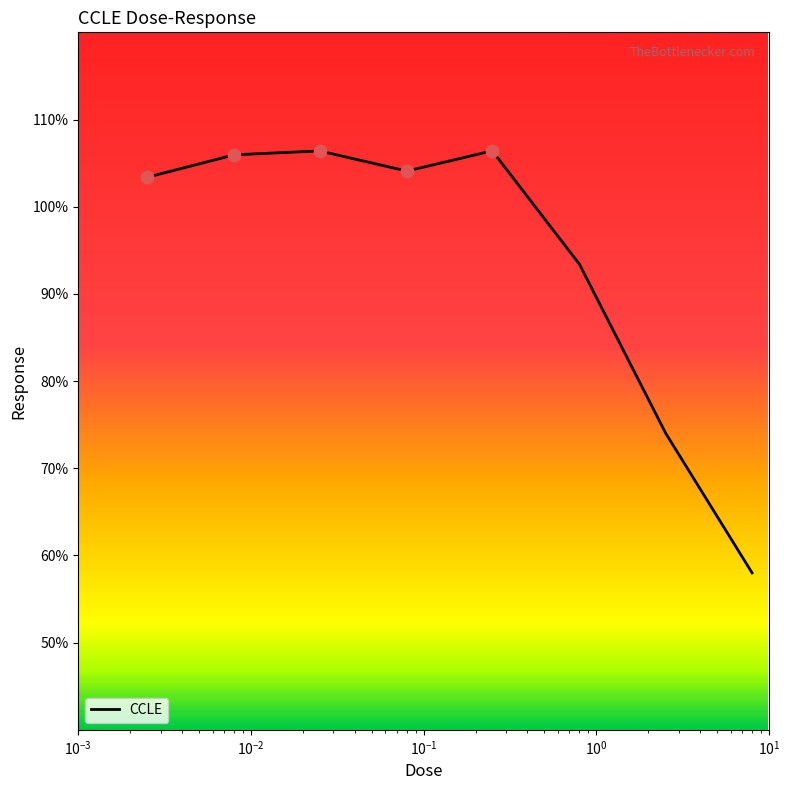

True or false: the data has more than 2 interior local peaks.

False